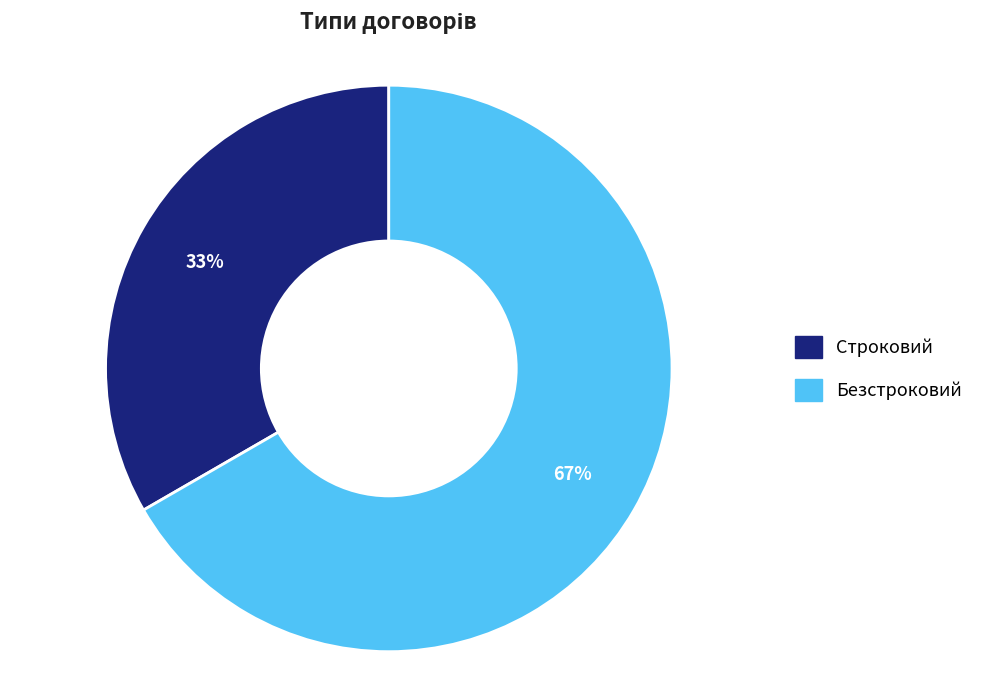

Is it true that Безстроковий is 80% of the pie?

False